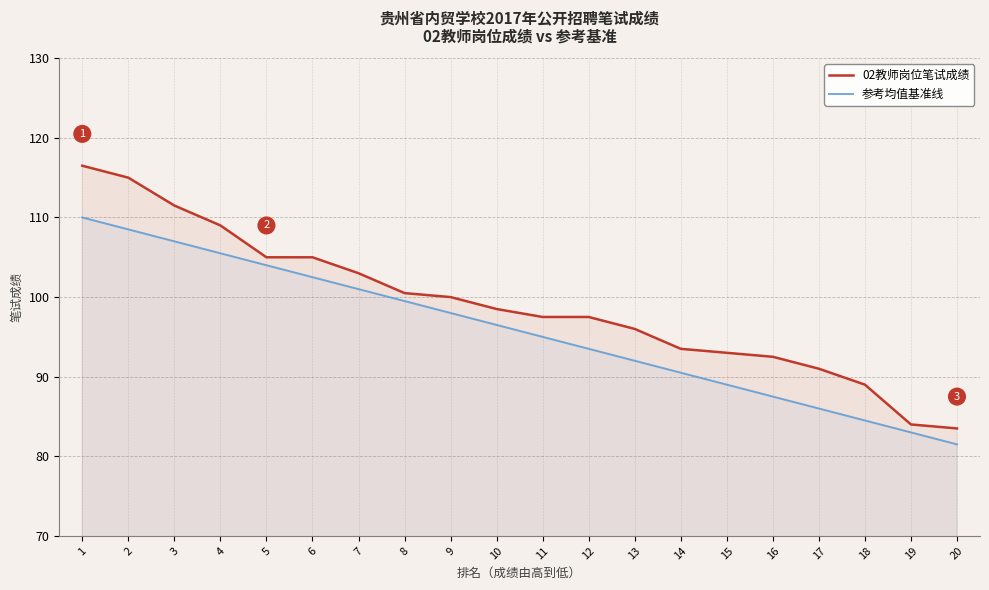

Reading left to right, transcribe all the data shown in this chart.

02教师岗位笔试成绩: 1=116.5	2=115.0	3=111.5	4=109.0	5=105.0	6=105.0	7=103.0	8=100.5	9=100.0	10=98.5	11=97.5	12=97.5	13=96.0	14=93.5	15=93.0	16=92.5	17=91.0	18=89.0	19=84.0	20=83.5
参考均值基准线: 1=110.0	2=108.5	3=107.0	4=105.5	5=104.0	6=102.5	7=101.0	8=99.5	9=98.0	10=96.5	11=95.0	12=93.5	13=92.0	14=90.5	15=89.0	16=87.5	17=86.0	18=84.5	19=83.0	20=81.5